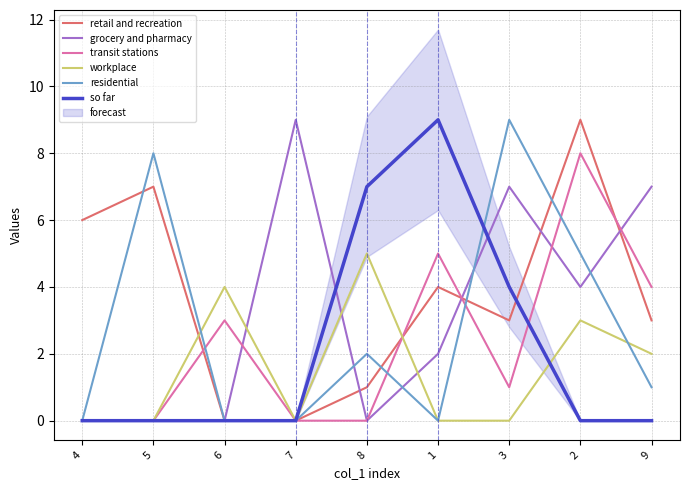

In grocery and pharmacy, how many points are higher than both neighbors (excluding endpoints)?

2